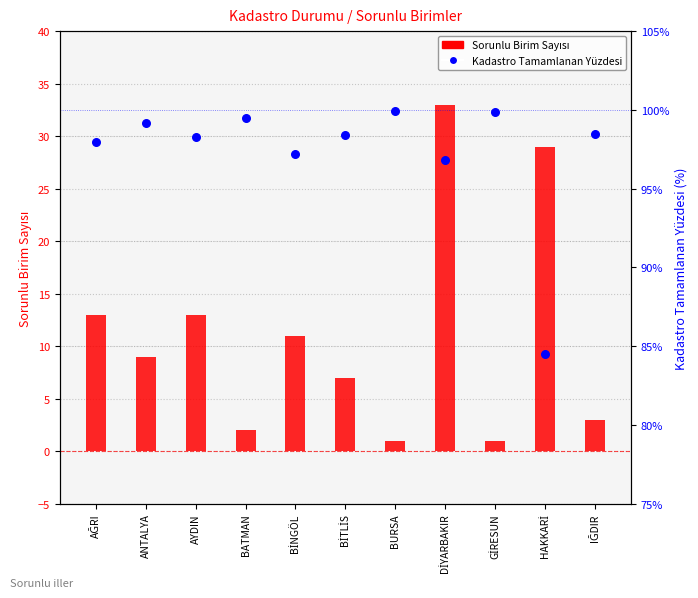

Which series reaches the maximum Y coordinate?

Kadastro Tamamlanan Yüzdesi